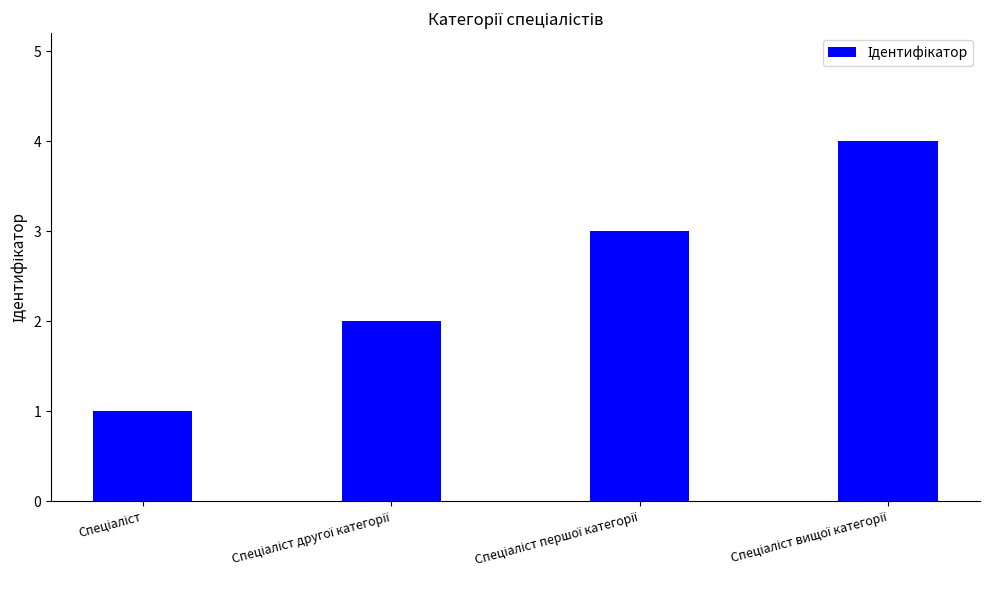

What is the sum of all values?

10